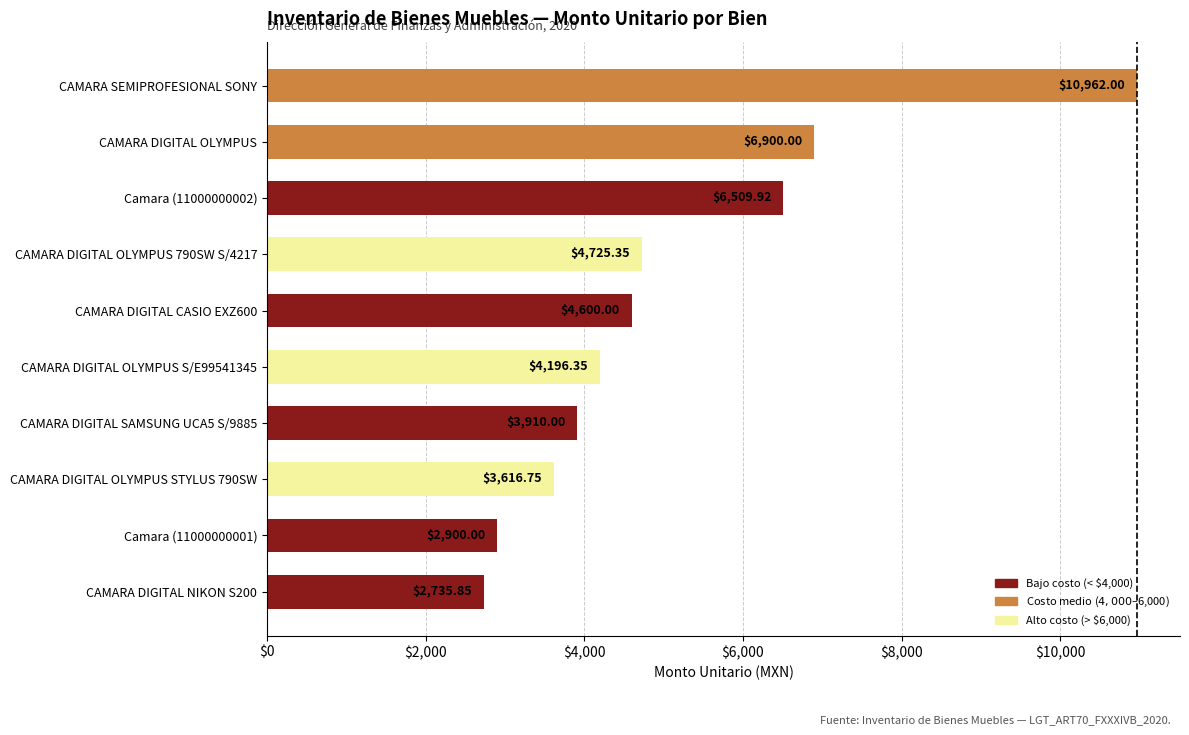

Between CAMARA DIGITAL OLYMPUS S/E99541345 and CAMARA DIGITAL OLYMPUS 790SW S/4217, which is larger?

CAMARA DIGITAL OLYMPUS 790SW S/4217